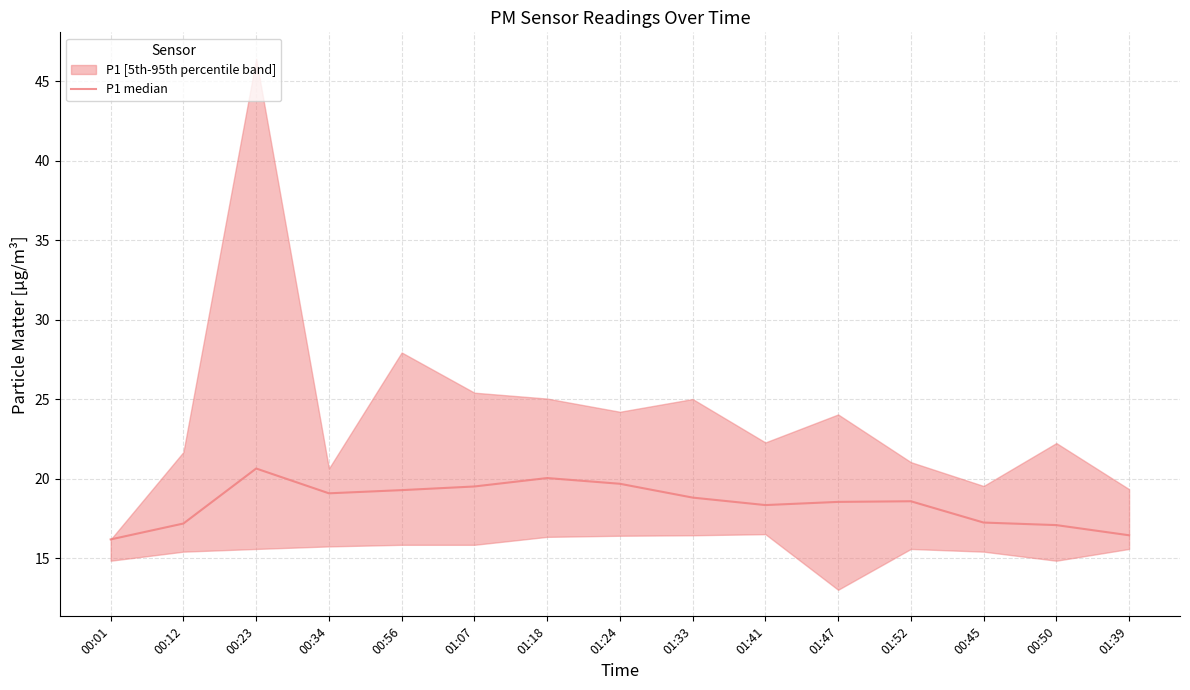

Which has a higher value, 00:50 or 00:12?

00:12